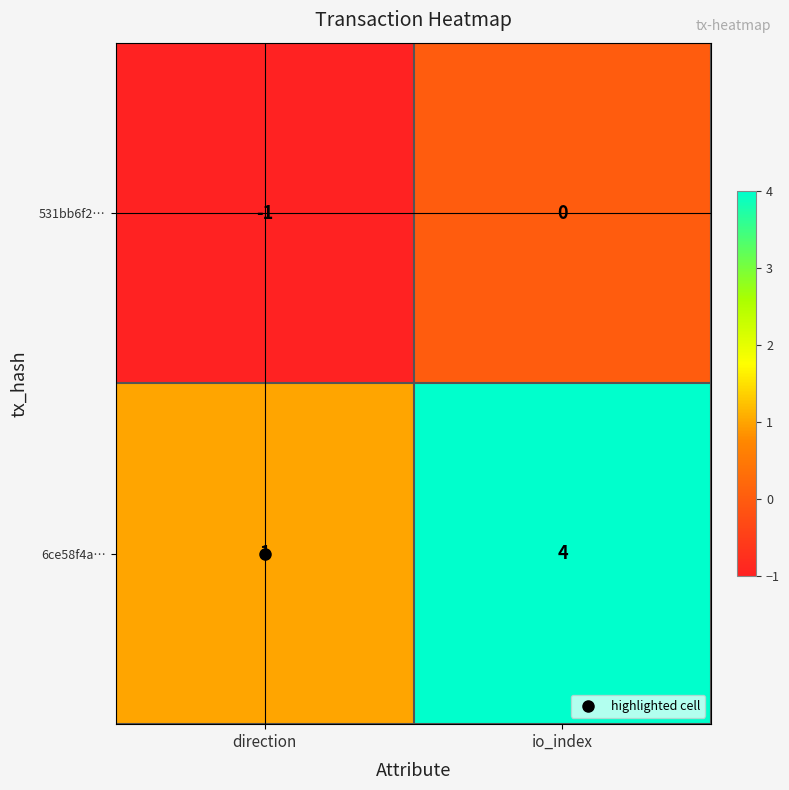

List the series in order of their peak value, highest first.

6ce58f4a…, 531bb6f2…